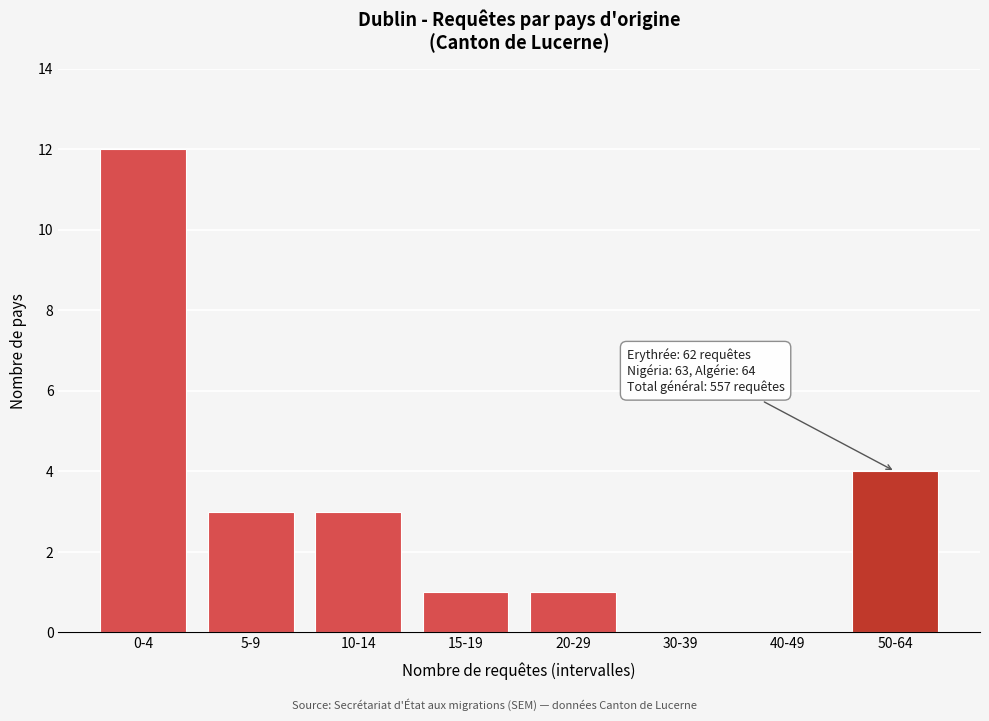

Reading left to right, transcribe all the data shown in this chart.

0-4=12	5-9=3	10-14=3	15-19=1	20-29=1	30-39=0	40-49=0	50-64=4